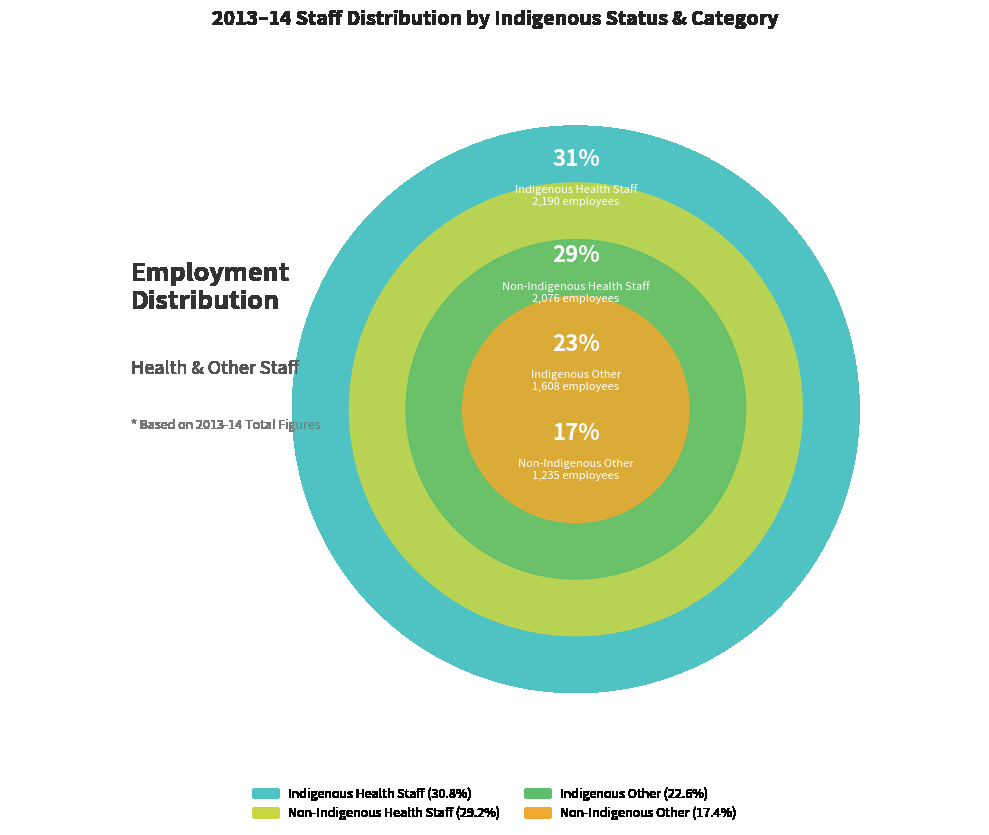

Does Non-Indigenous Health Staff represent more than half of the total?

No